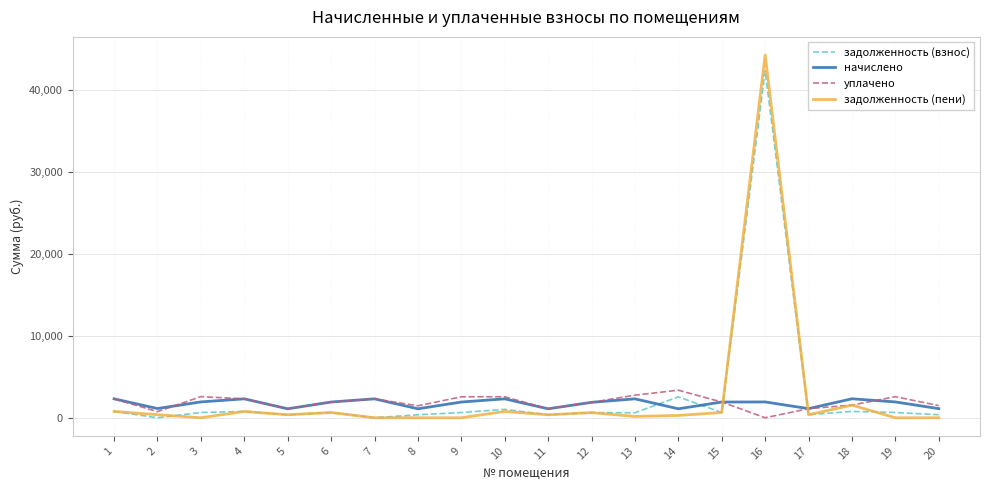

At which category is the sum across all series the highest?

16